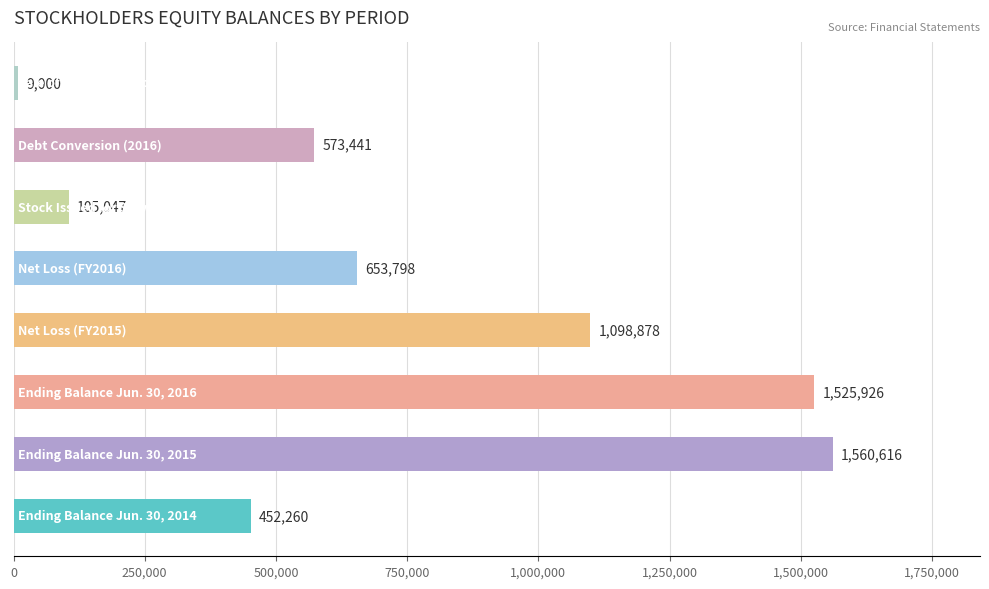

What is the difference between the maximum and minimum values?

1551616